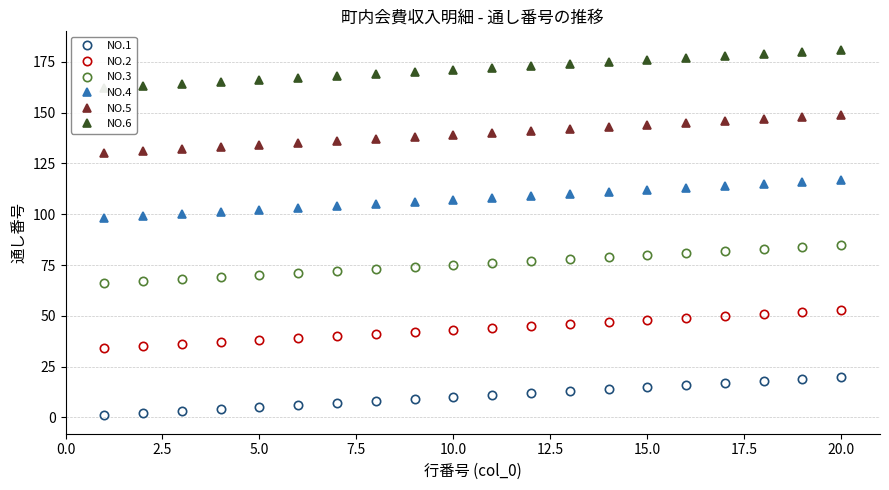

What is the difference between the maximum and minimum values in the NO.6 series?

19